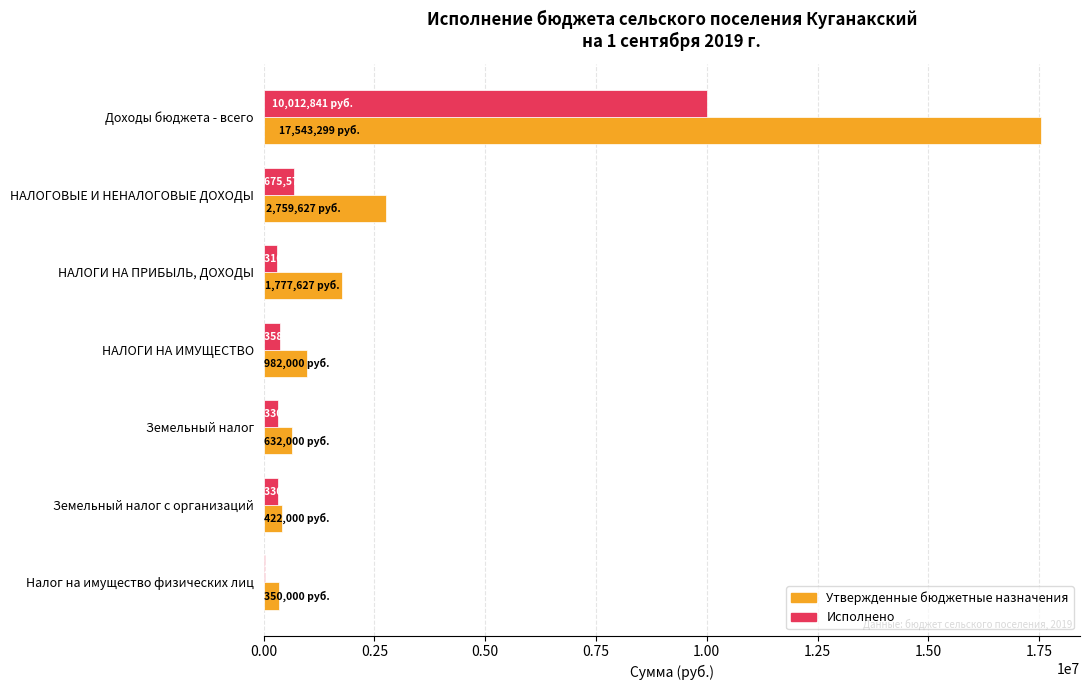

Which series changed the most between Доходы бюджета - всего and НАЛОГОВЫЕ И НЕНАЛОГОВЫЕ ДОХОДЫ?

Утвержденные бюджетные назначения